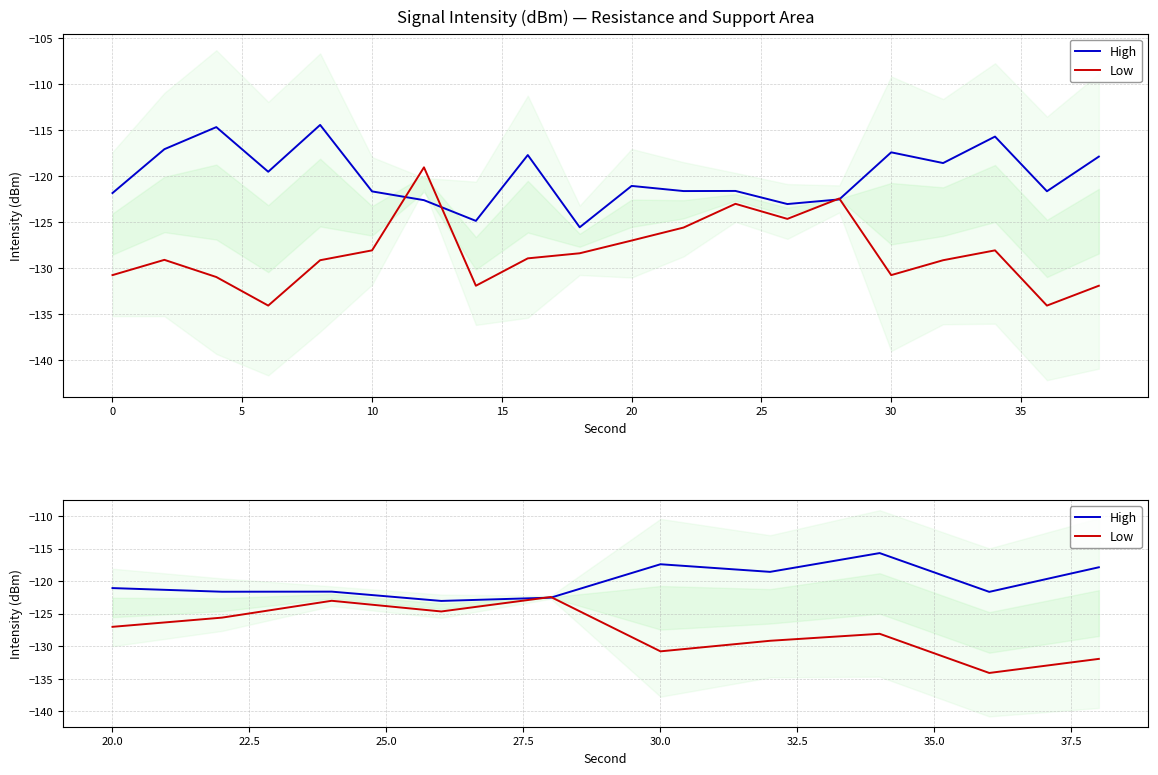

What is the value of the Low point at the 6th from the left?

-130.8